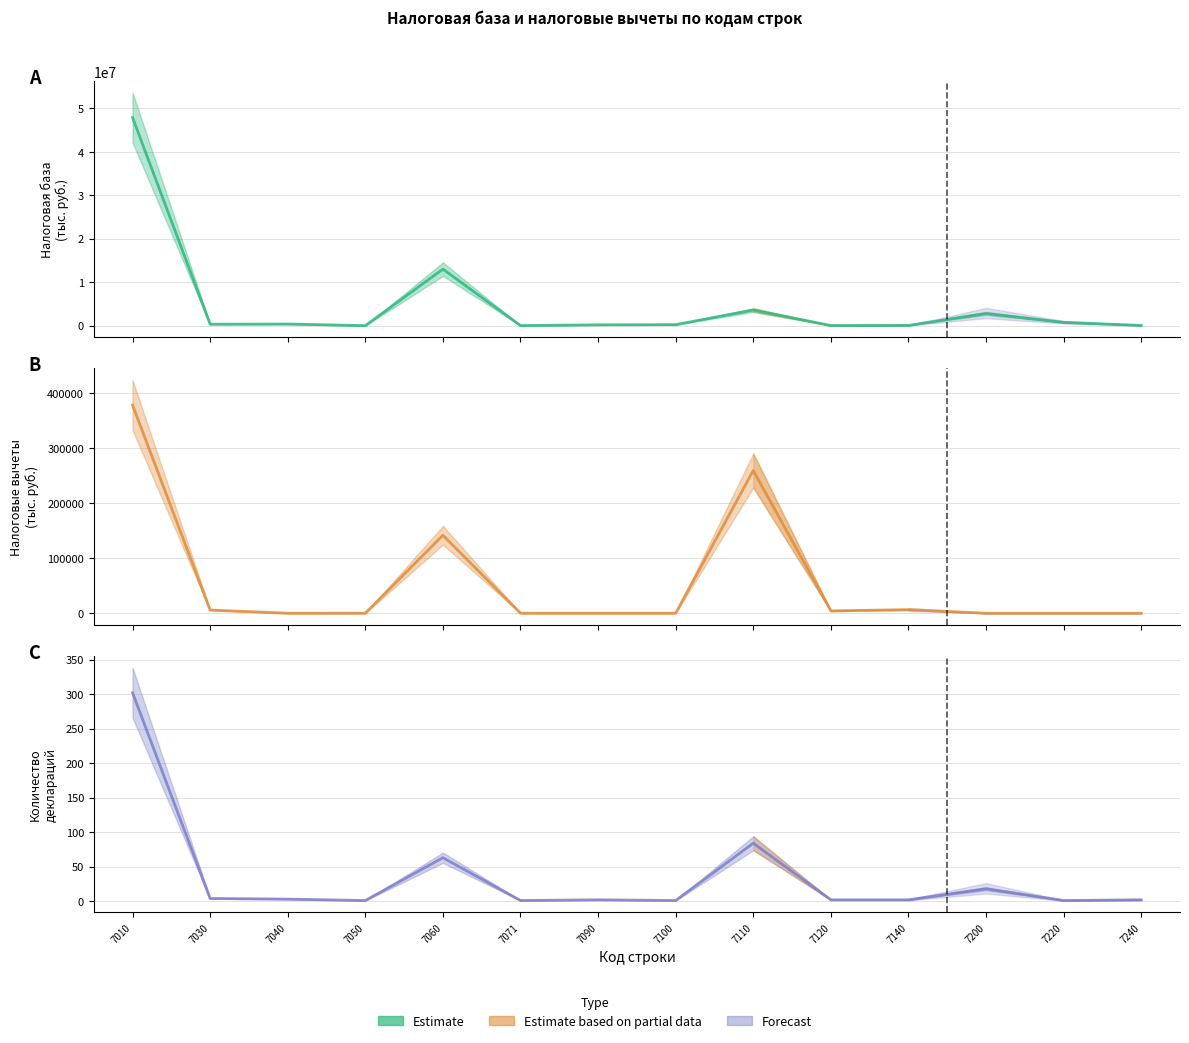

Is it true that Налоговая база equals 232345 at 7040?

False